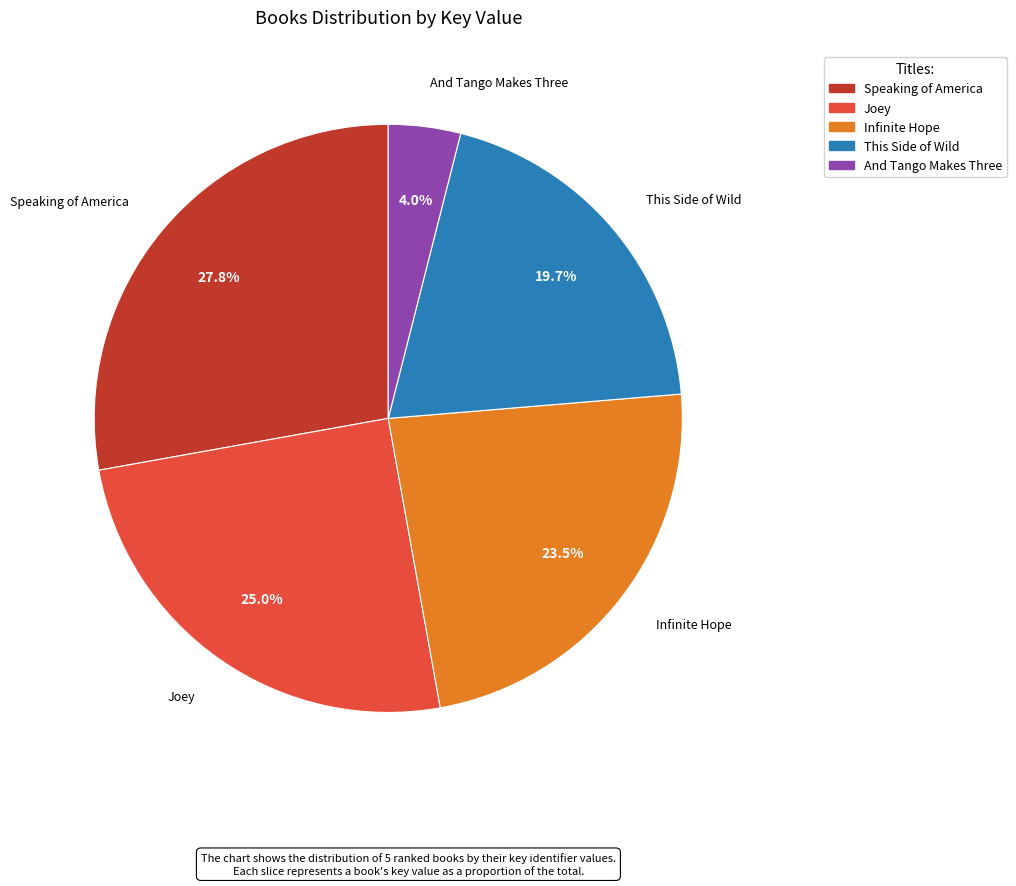

Rank the categories by value from lowest to highest.

And Tango Makes Three, This Side of Wild, Infinite Hope, Joey, Speaking of America